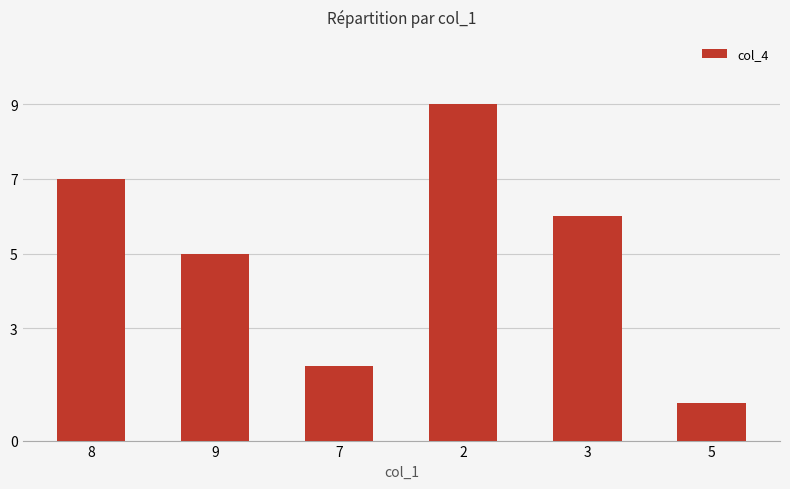

Which category has the lowest value across all series?

5